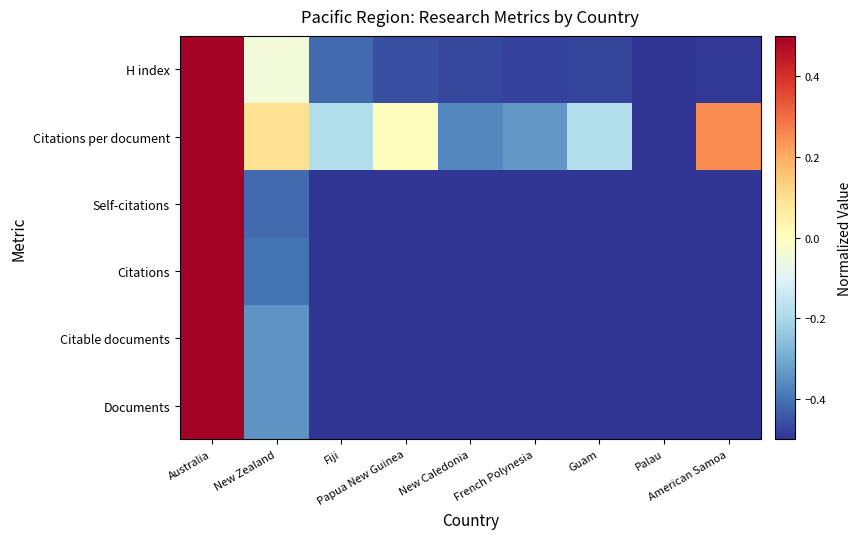

How many distinct data groups are displayed?

6